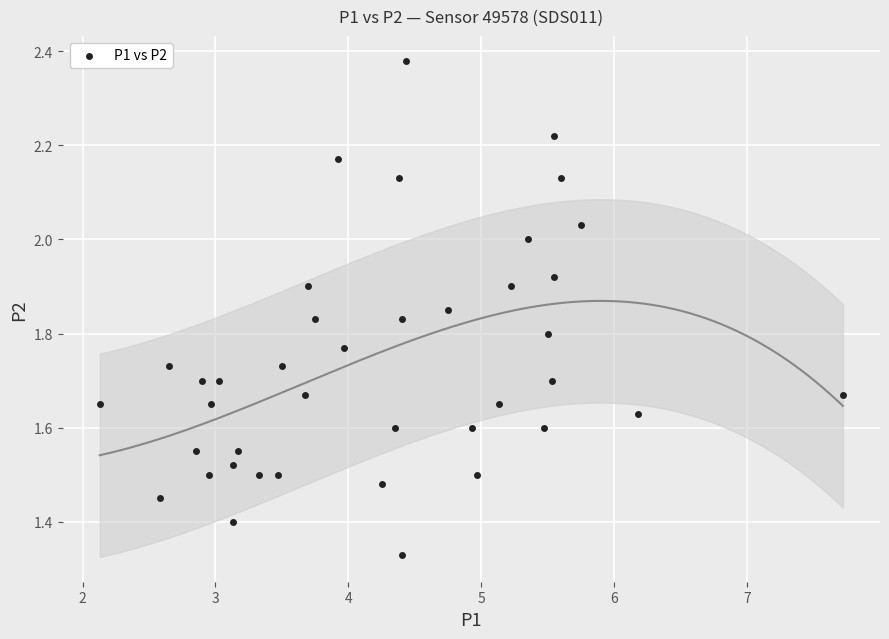

What is the range of X values (max minus min)?

5.6